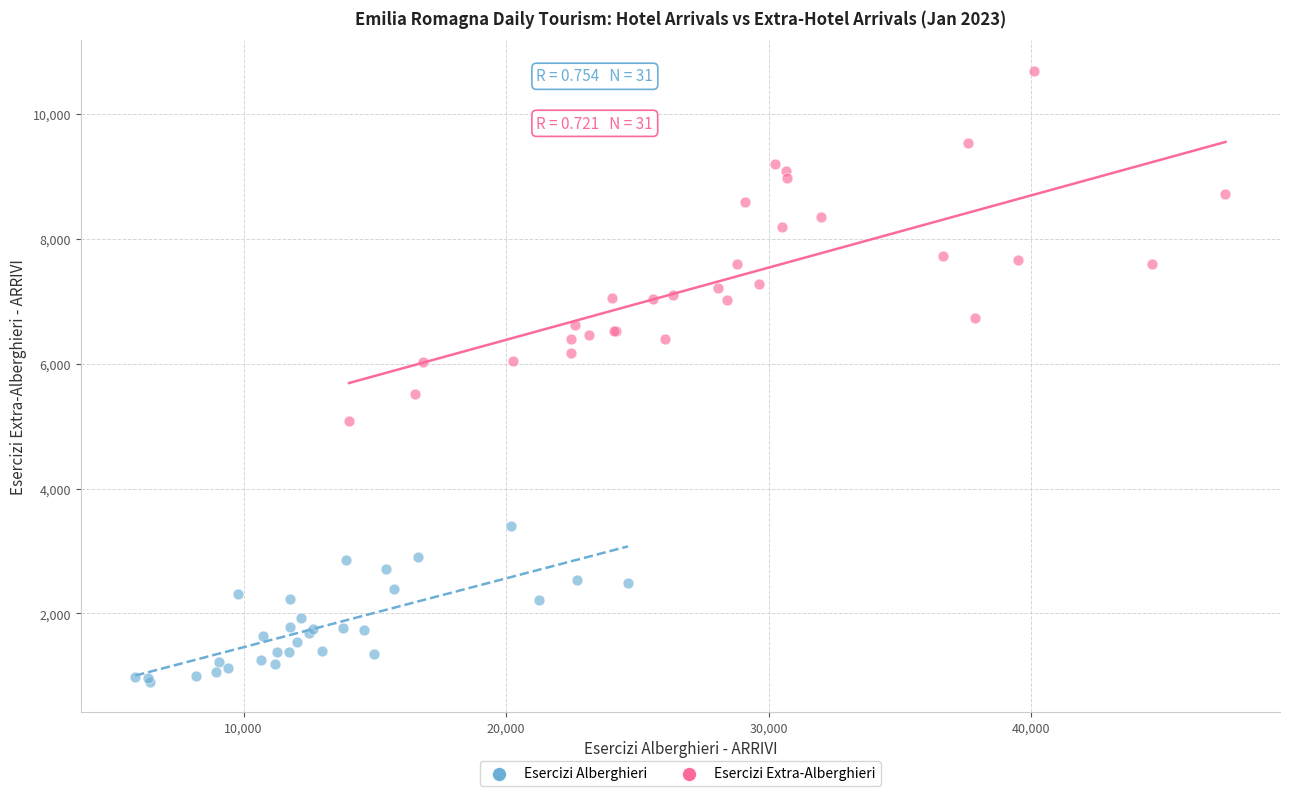

Which series contains the highest Y value?

Esercizi Extra-Alberghieri